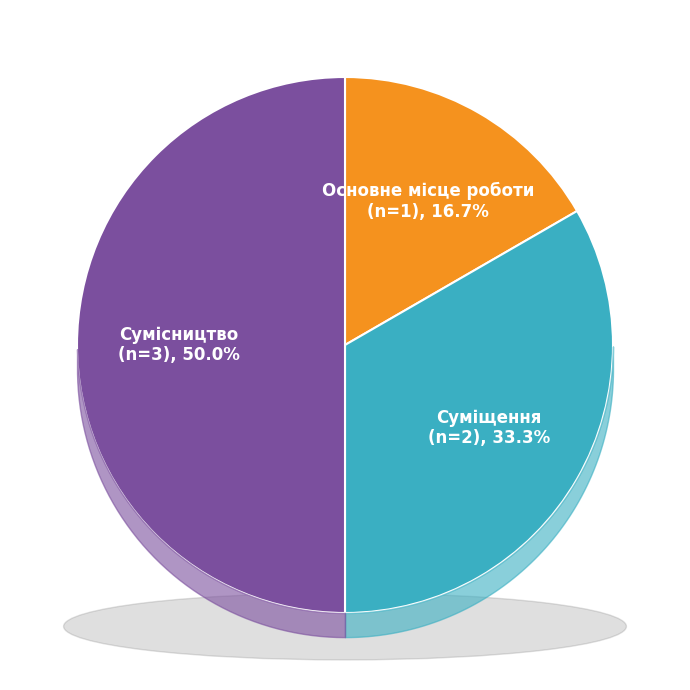

How many slices are in this pie chart?

3